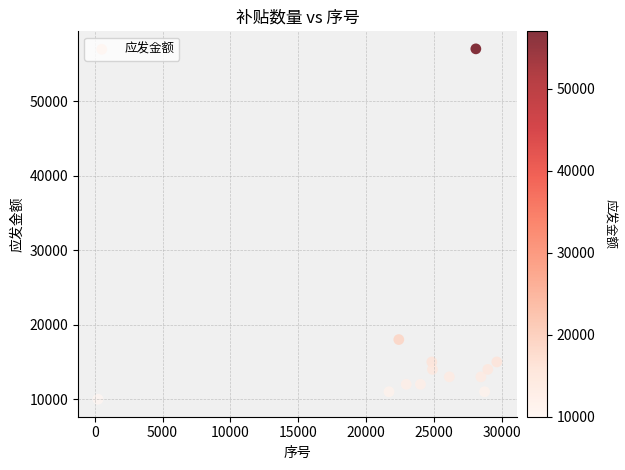

What is the range of Y values (max minus min)?

47000